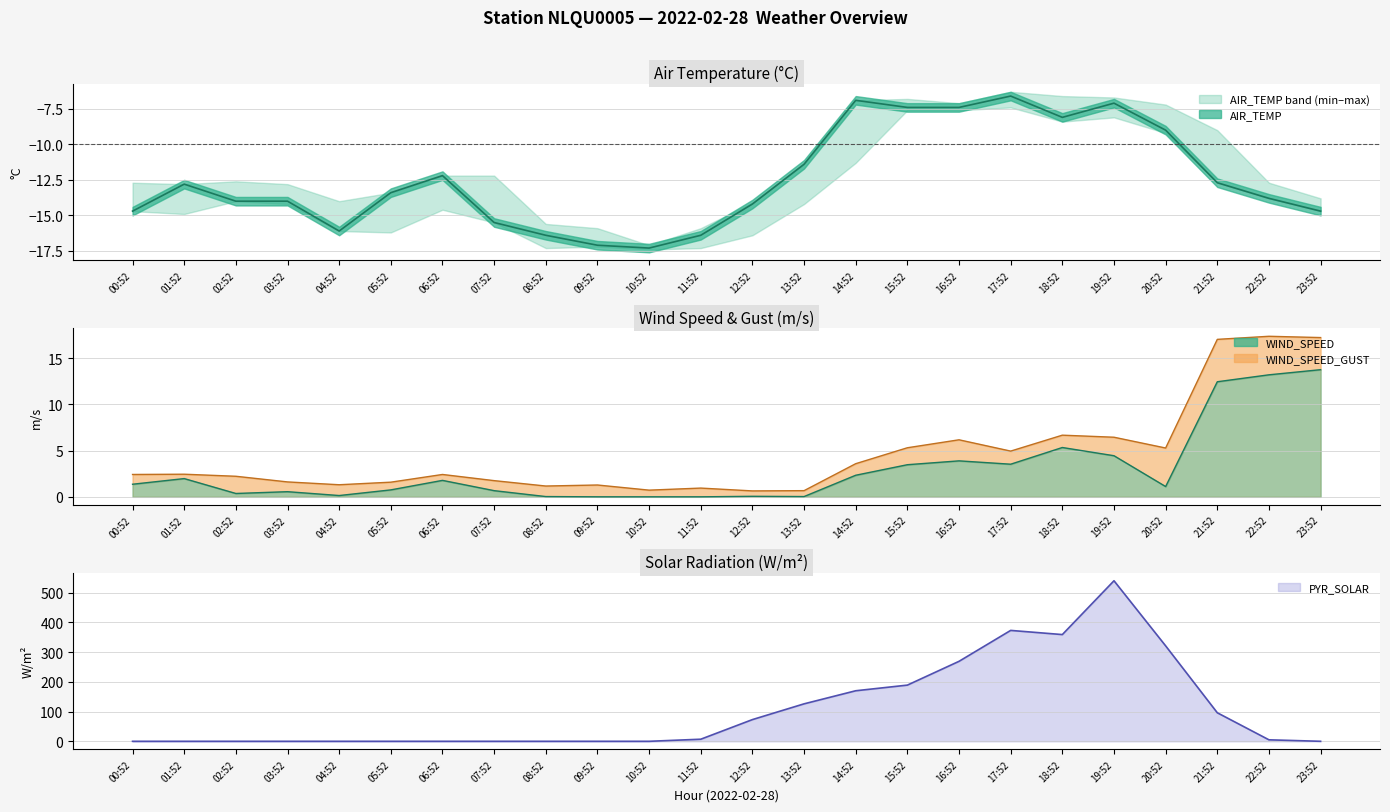

Which category has the highest value across all series?

19:52